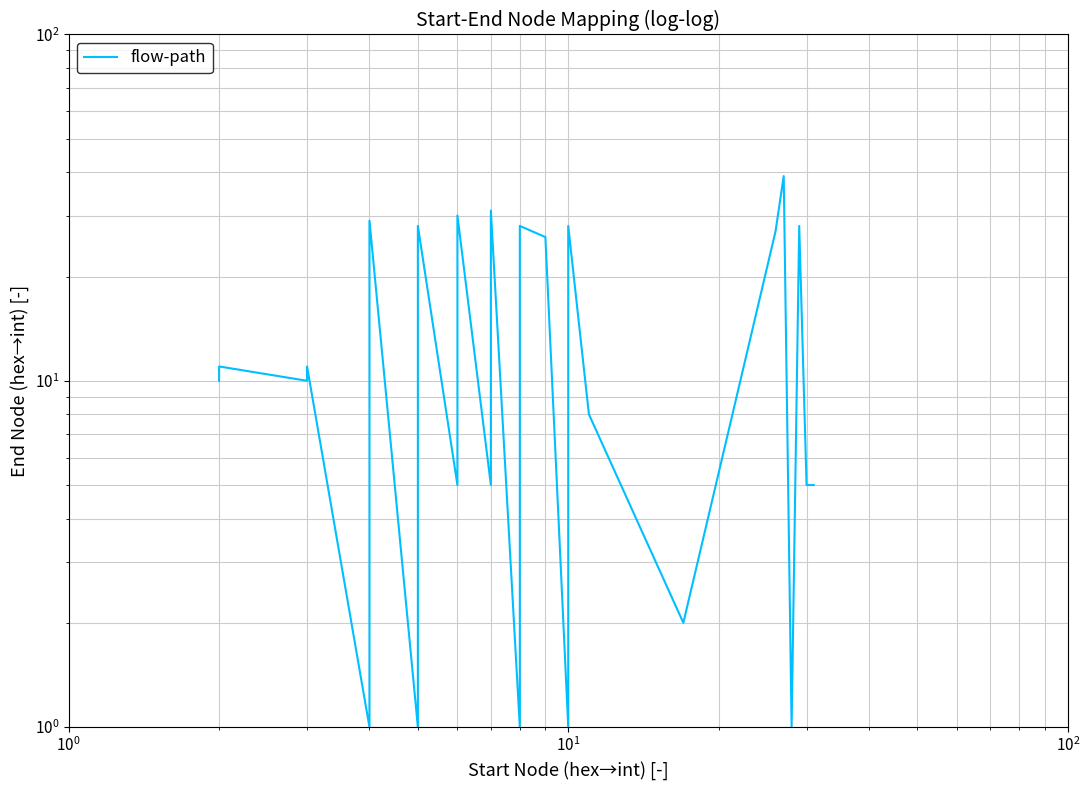

What is the difference between the maximum and minimum values?

38